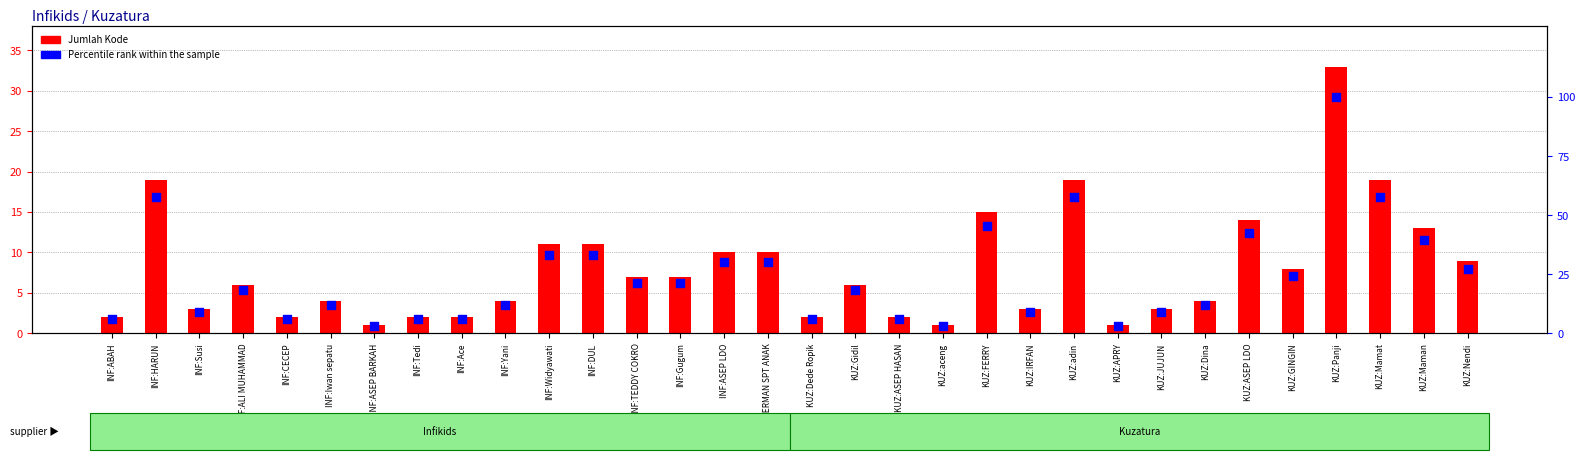

What are all the series names shown in the legend?

Jumlah Kode, Percentile rank within the sample